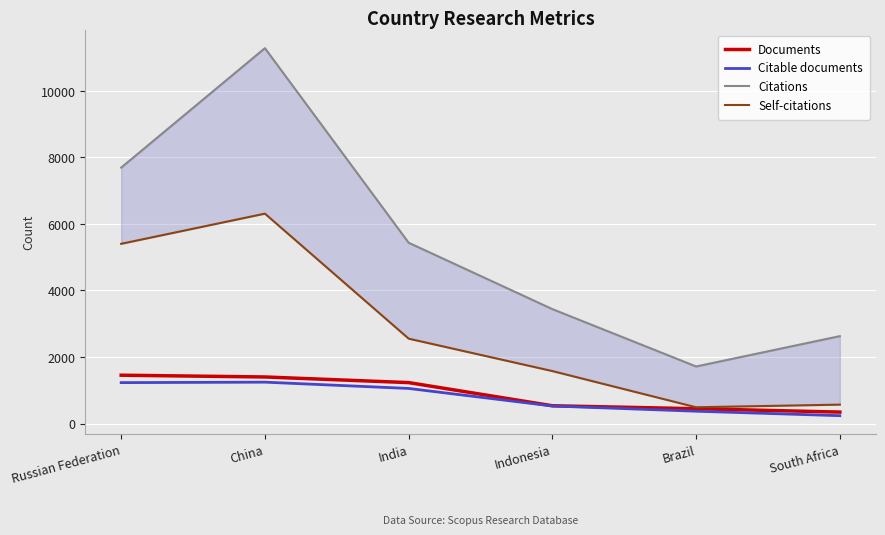

What is the label of the 4th point from the left?

Indonesia